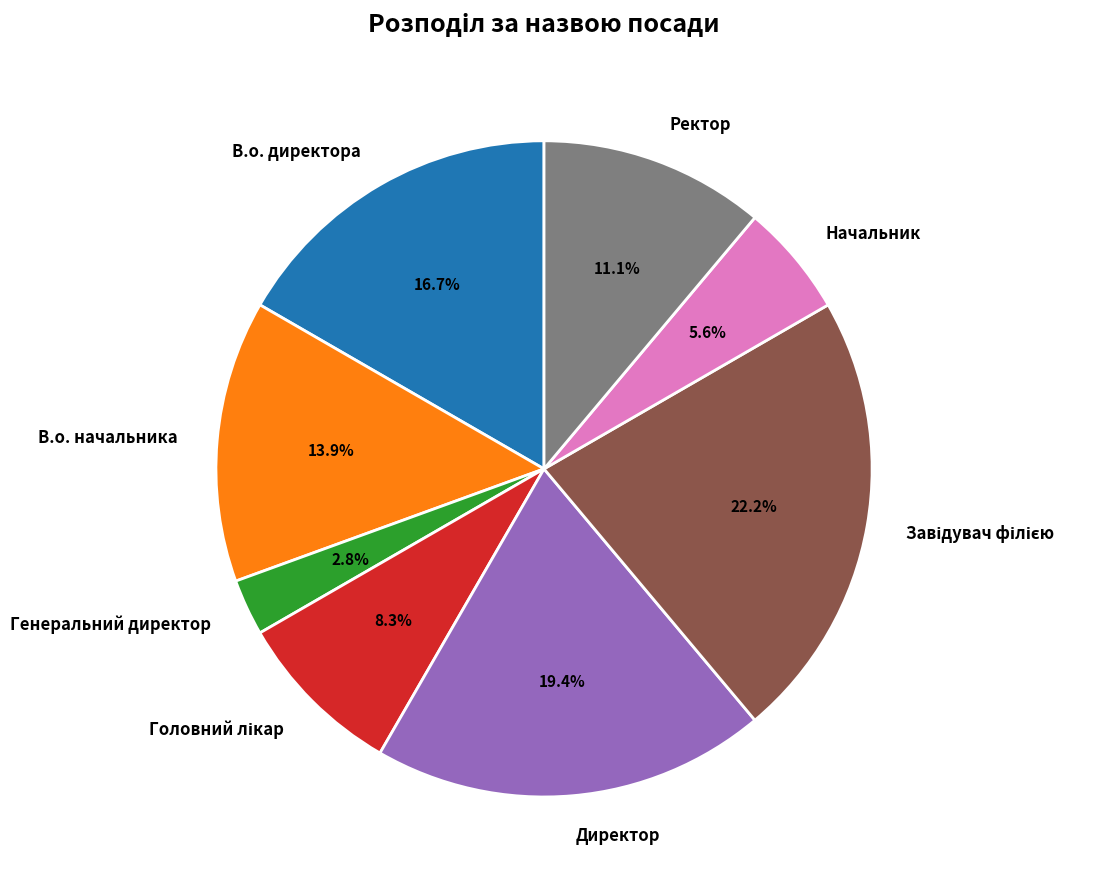

What is the smallest slice in the pie chart?

Генеральний директор